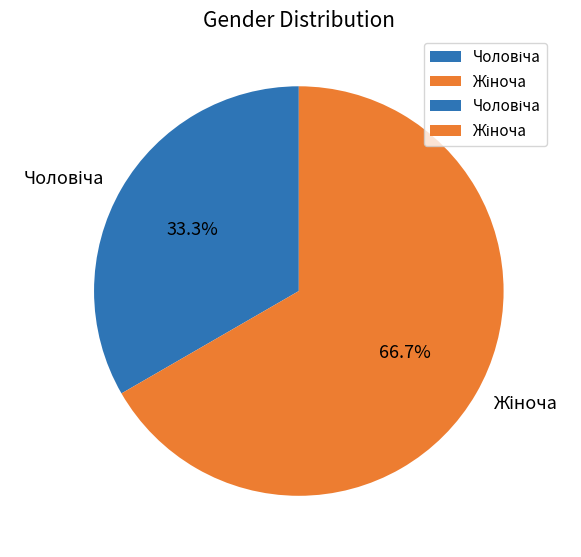

Does any single category account for the majority?

Yes